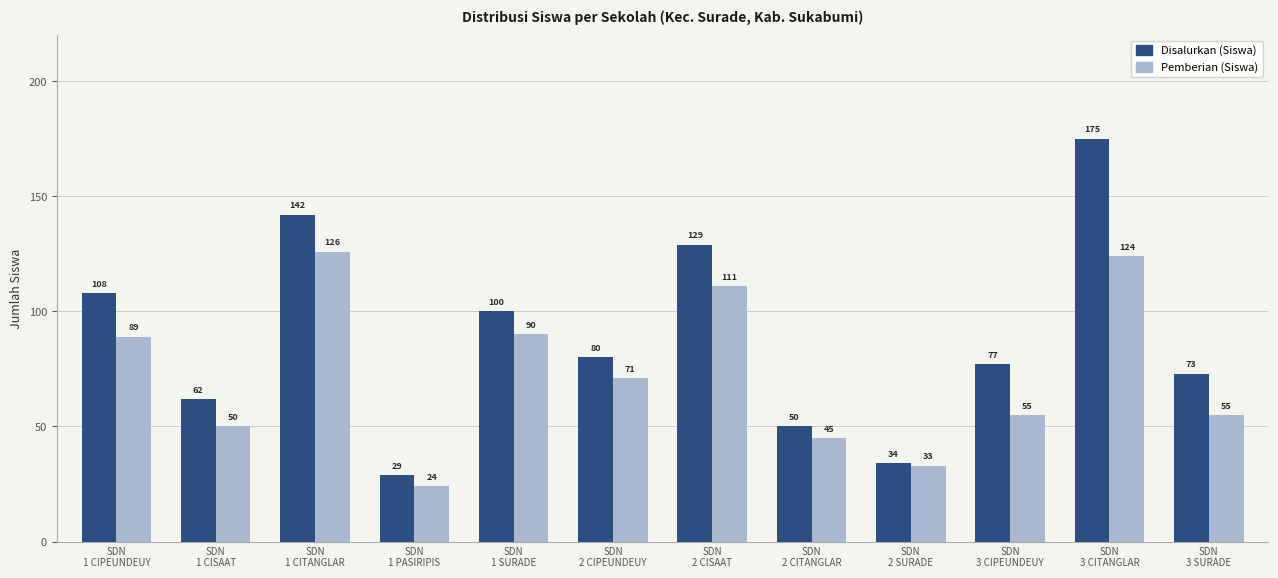

What is the sum of the Disalurkan (Siswa) values at SDN
2 SURADE and SDN
3 SURADE?

107